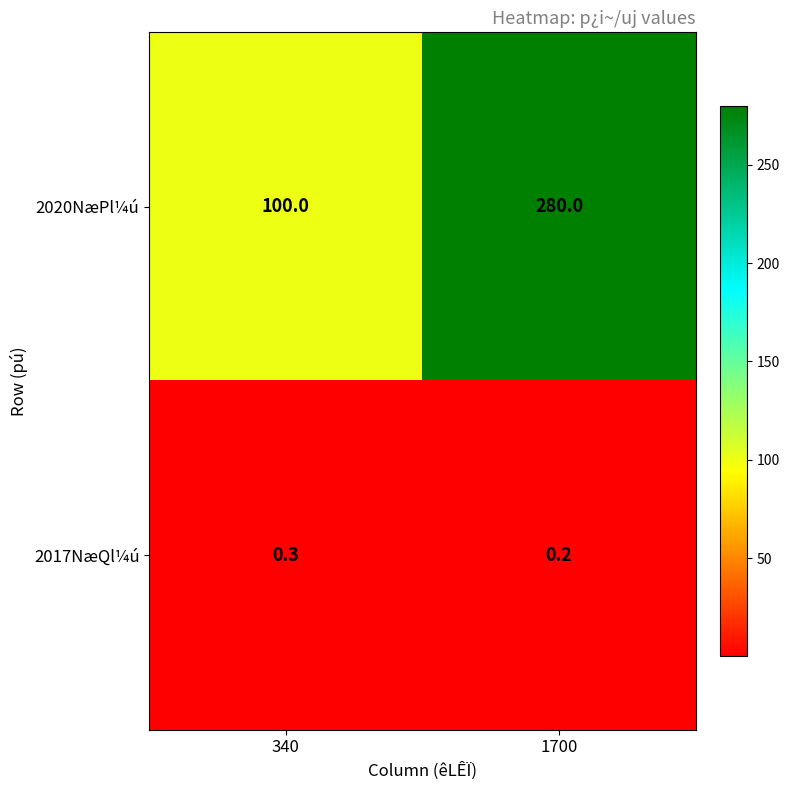

Is it true that 2017NæQl¼ú equals 0.3 at 340?

True